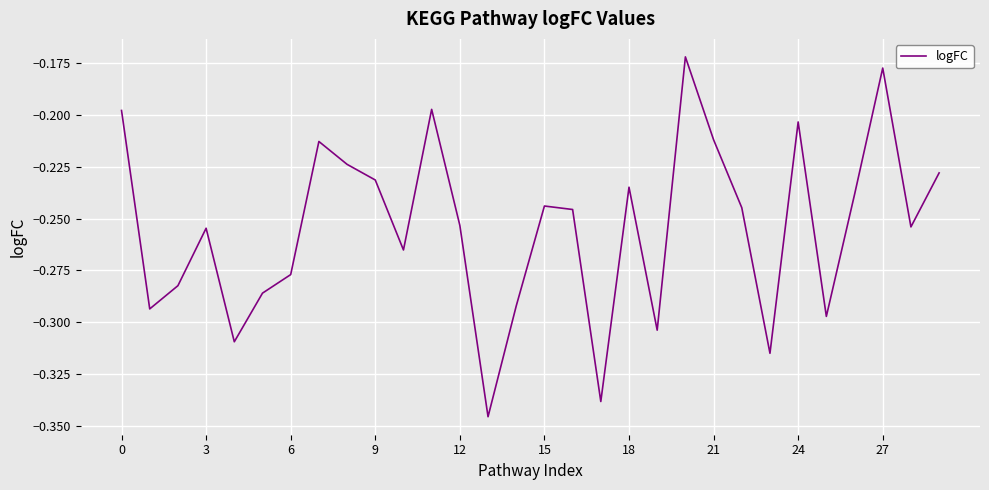

What is the average value?

-0.3